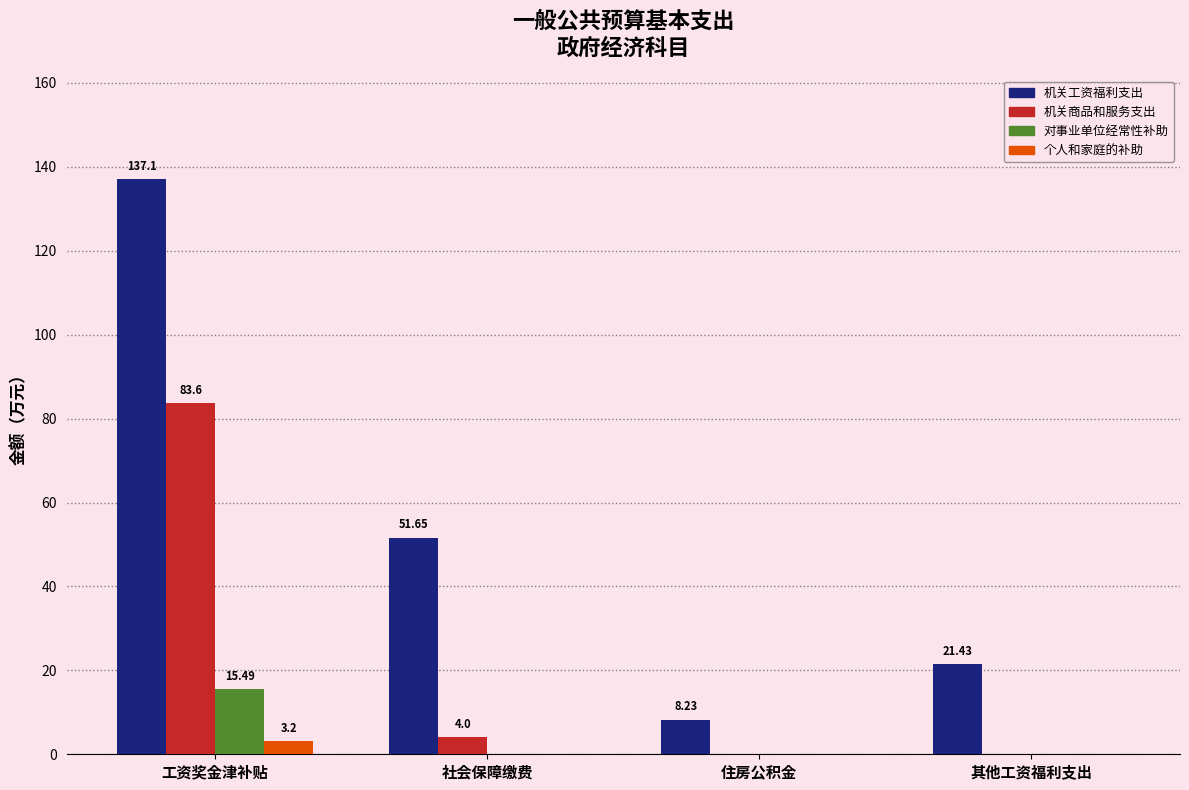

Is the value of 机关工资福利支出 at 工资奖金津补贴 greater than the value of 机关商品和服务支出 at 住房公积金?

Yes